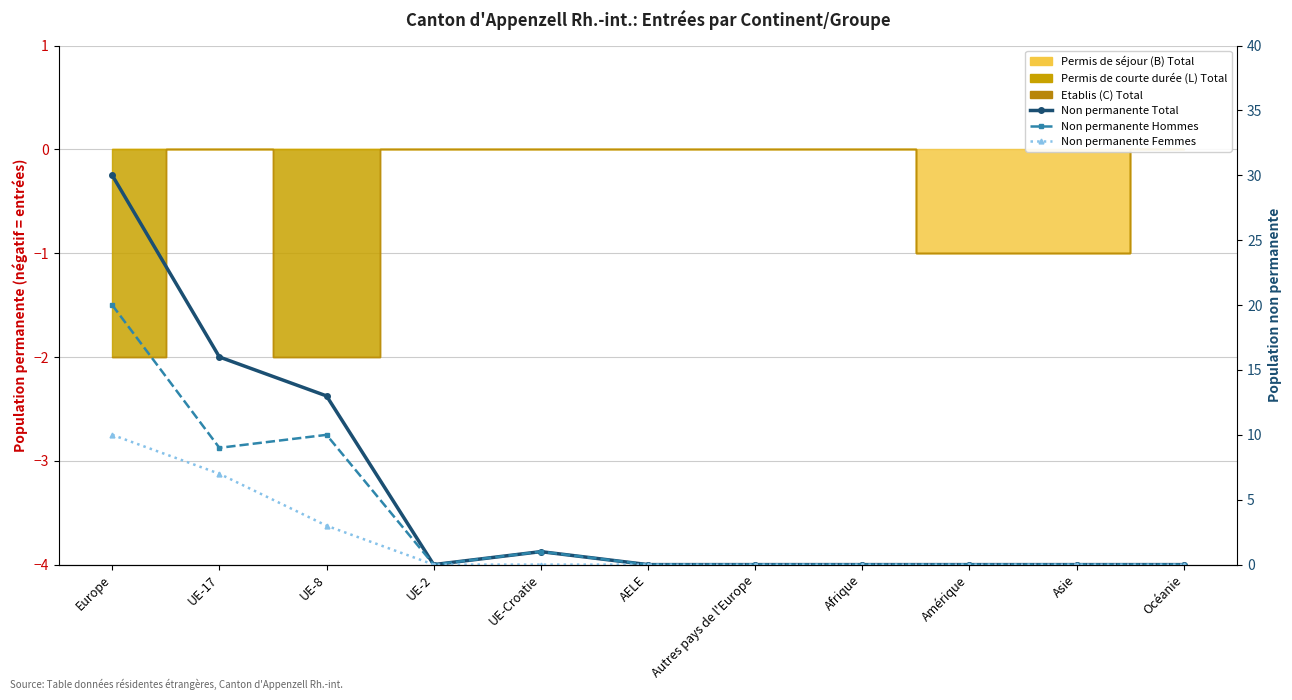

True or false: Non permanente Hommes and Non permanente Total cross at least once.

False